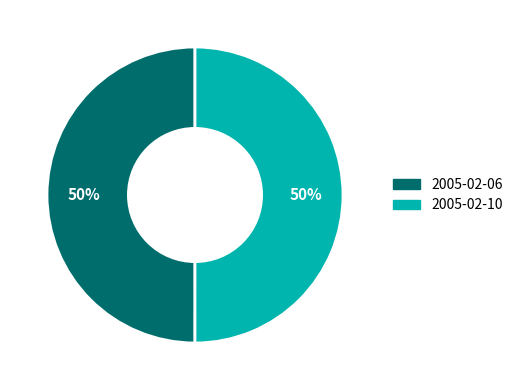

Is it true that 2005-02-10 is 37% of the pie?

False